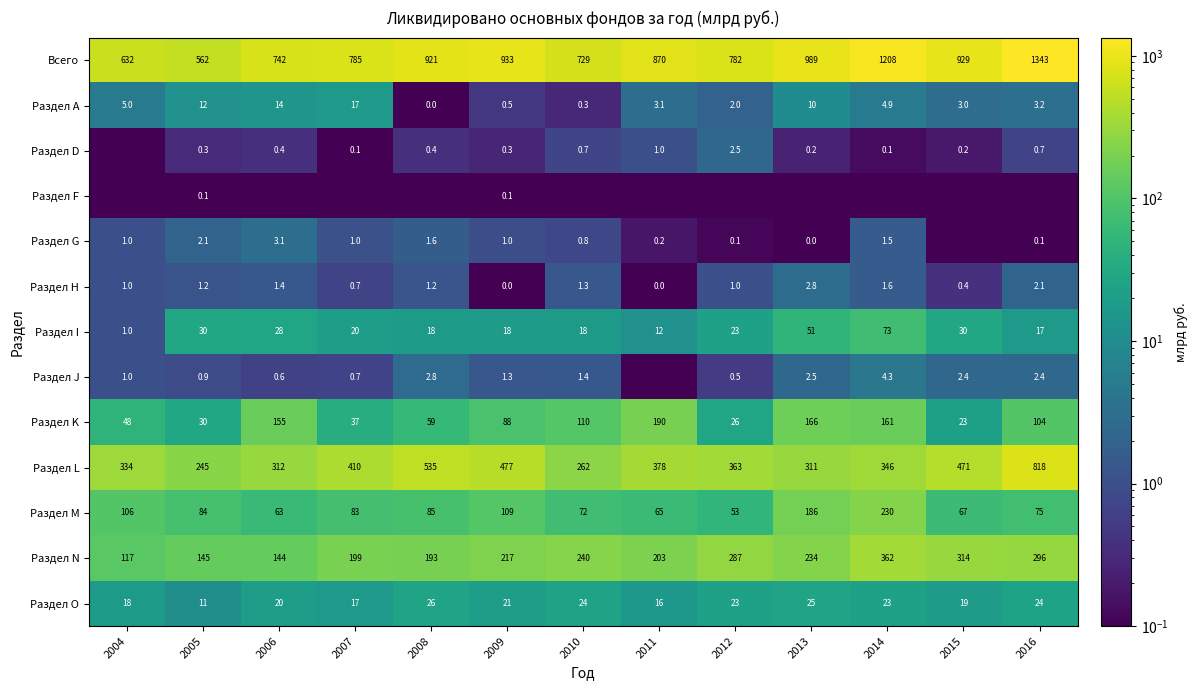

What is the difference between the highest and lowest values at 2015?

929.0